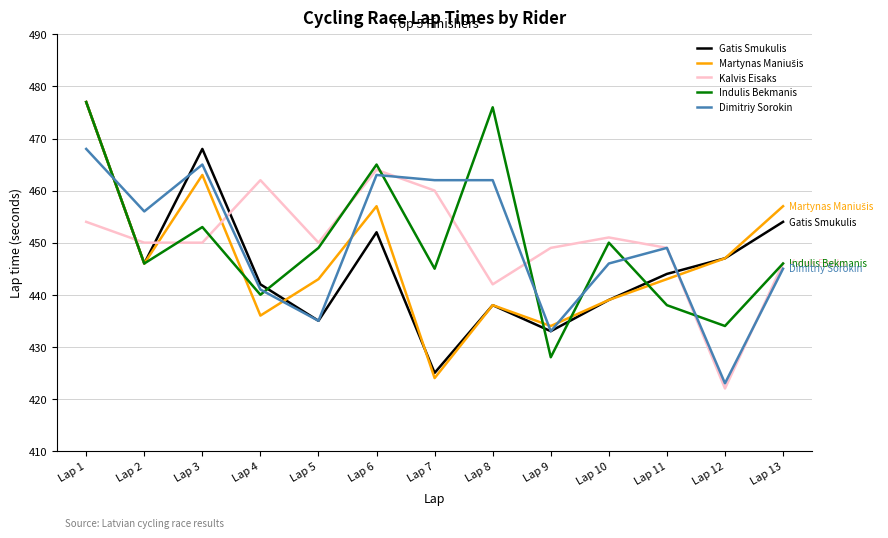

What value does the Gatis Smukulis series have at Lap 4?

442